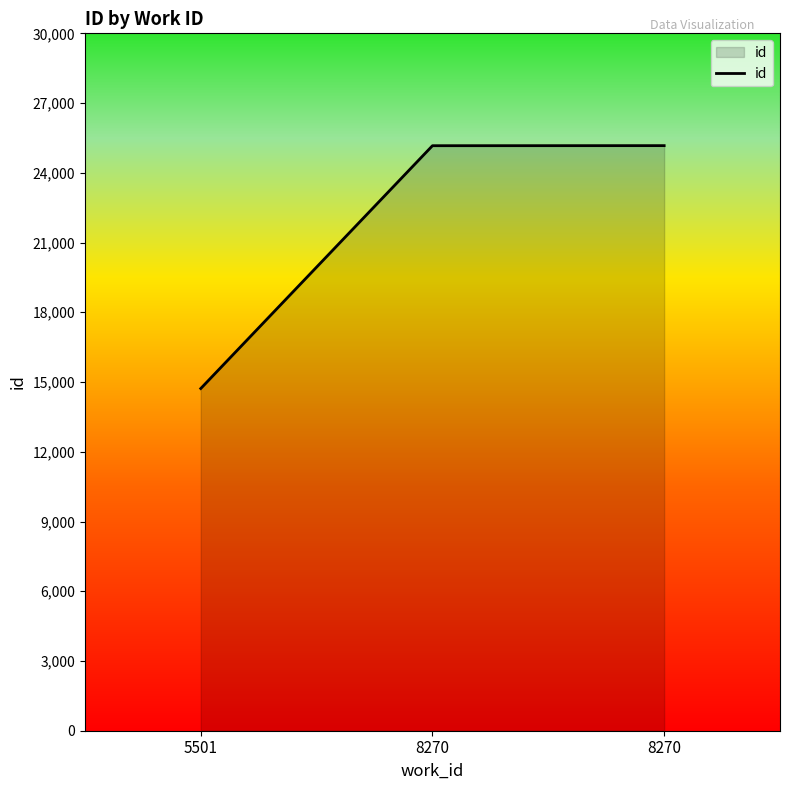

How many series are shown in this chart?

1